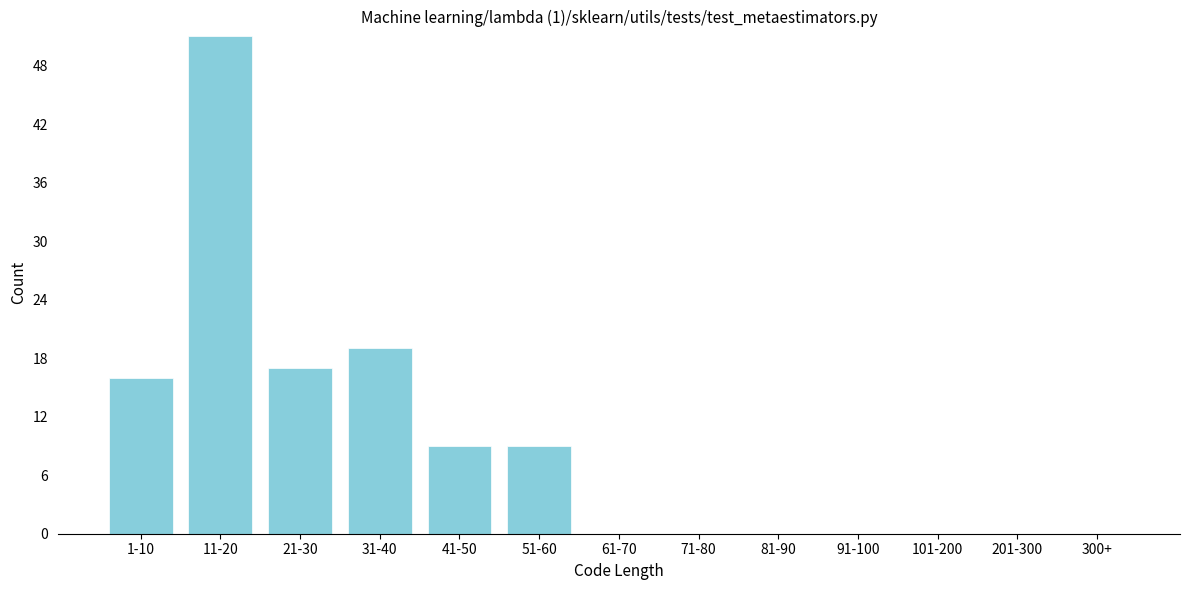

Reading left to right, list all the values displayed in this chart.

1-10=16	11-20=51	21-30=17	31-40=19	41-50=9	51-60=9	61-70=0	71-80=0	81-90=0	91-100=0	101-200=0	201-300=0	300+=0